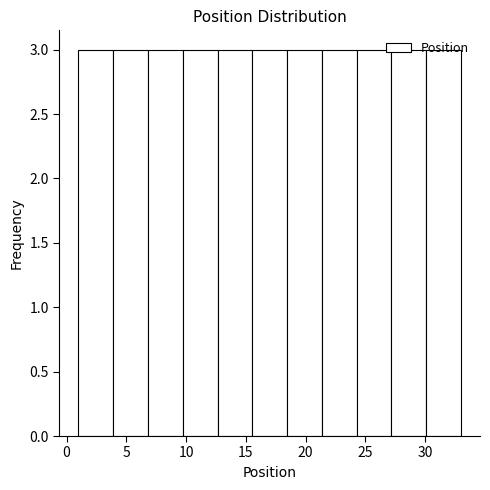

Reading left to right, transcribe this chart: for each bar, give the range it covers on the x-axis and its height. Neither the bar edges nor the heights are printed on the chart, so give them approximately, as read against the axes.

1.0 to 4.0: 3
4.0 to 7.0: 3
7.0 to 9.5: 3
9.5 to 12.5: 3
12.5 to 15.5: 3
15.5 to 18.5: 3
18.5 to 21.5: 3
21.5 to 24.5: 3
24.5 to 27.0: 3
27.0 to 30.0: 3
30.0 to 33.0: 3